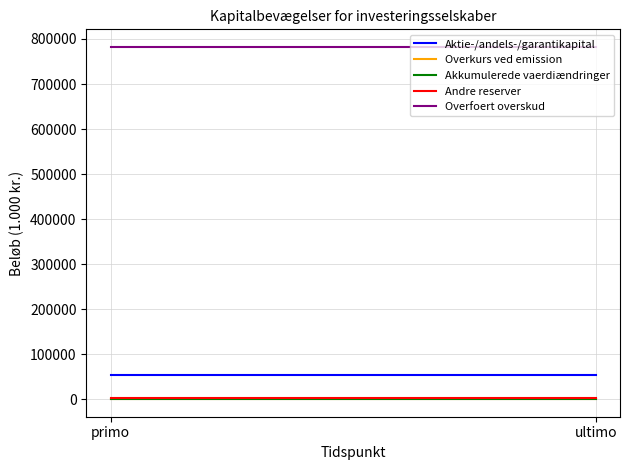

Which category has the highest value across all series?

primo